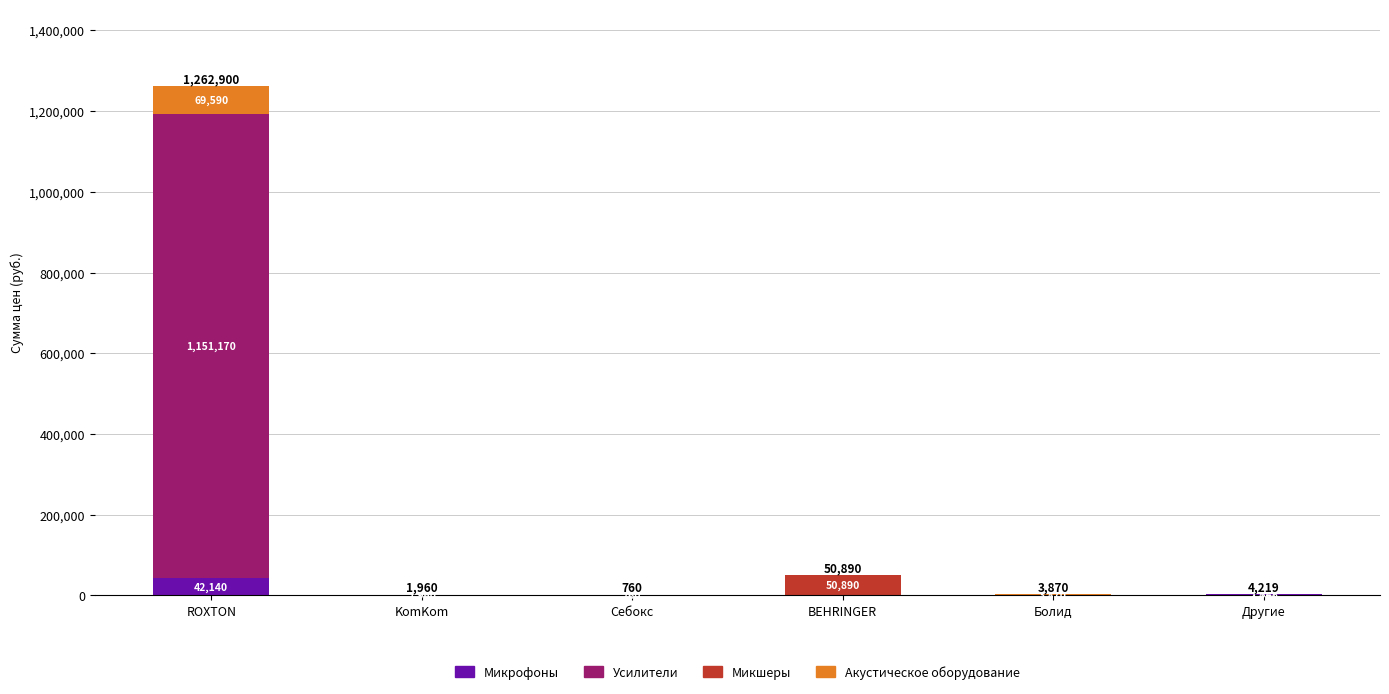

What are all the series names shown in the legend?

Микрофоны, Усилители, Микшеры, Акустическое оборудование